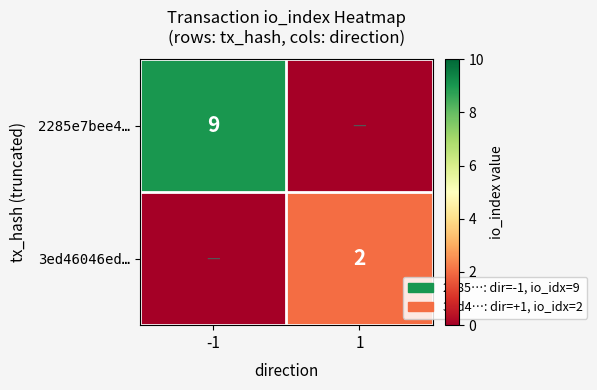

Count the number of categories in the chart.

2